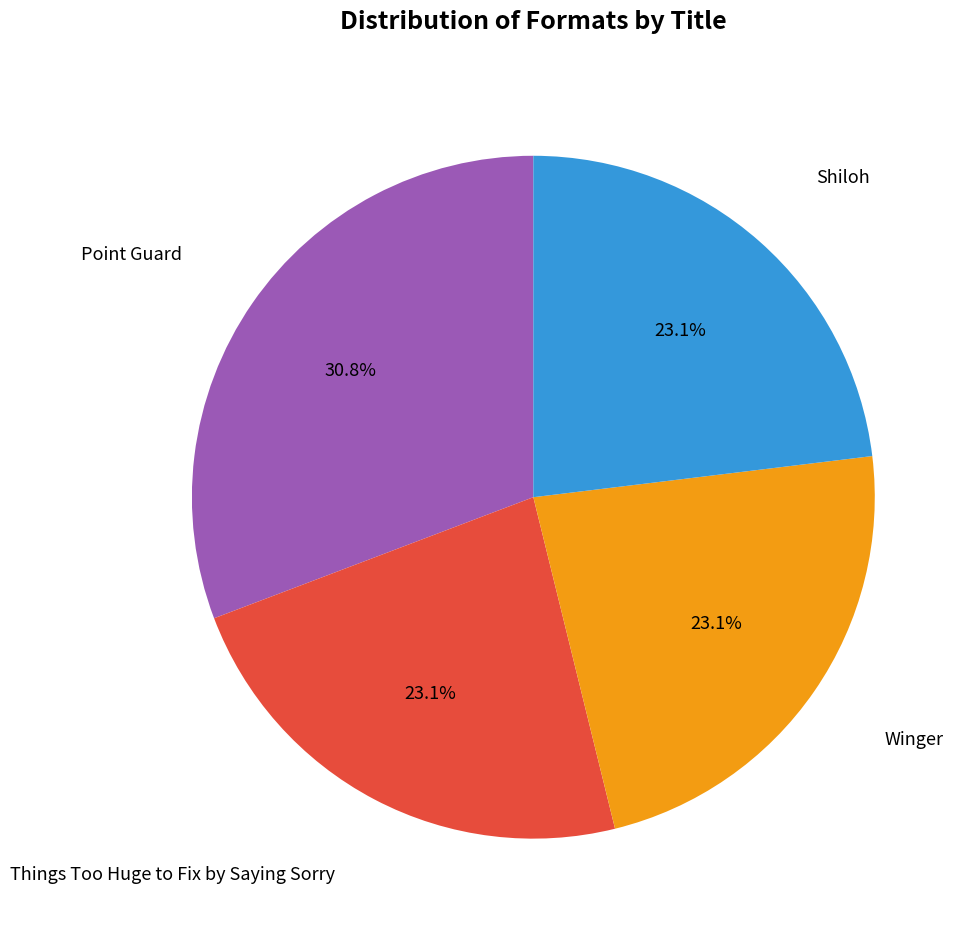

How many slices are in this pie chart?

4